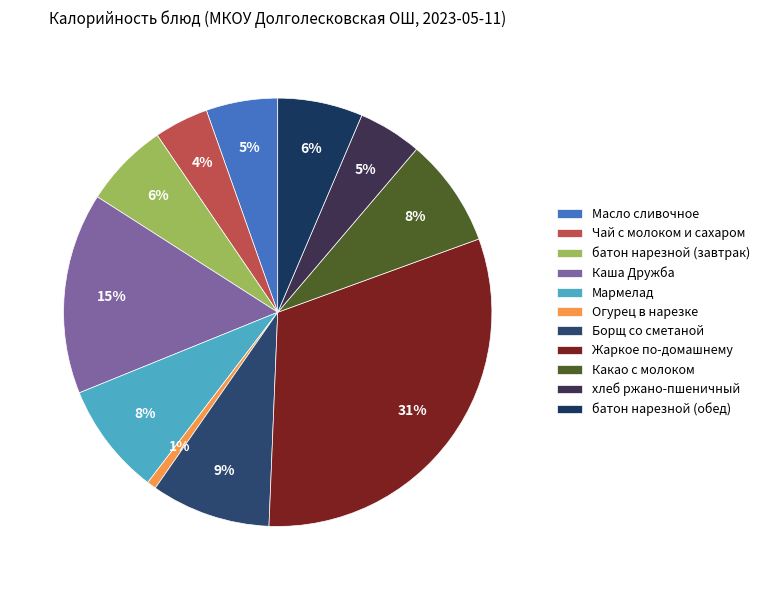

What percentage is the Масло сливочное slice, to the nearest percent?

5%